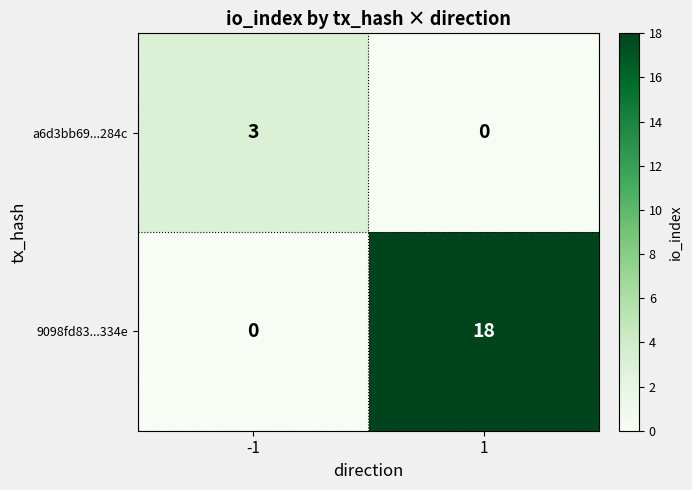

What is the highest value of the 9098fd83...334e series?

18